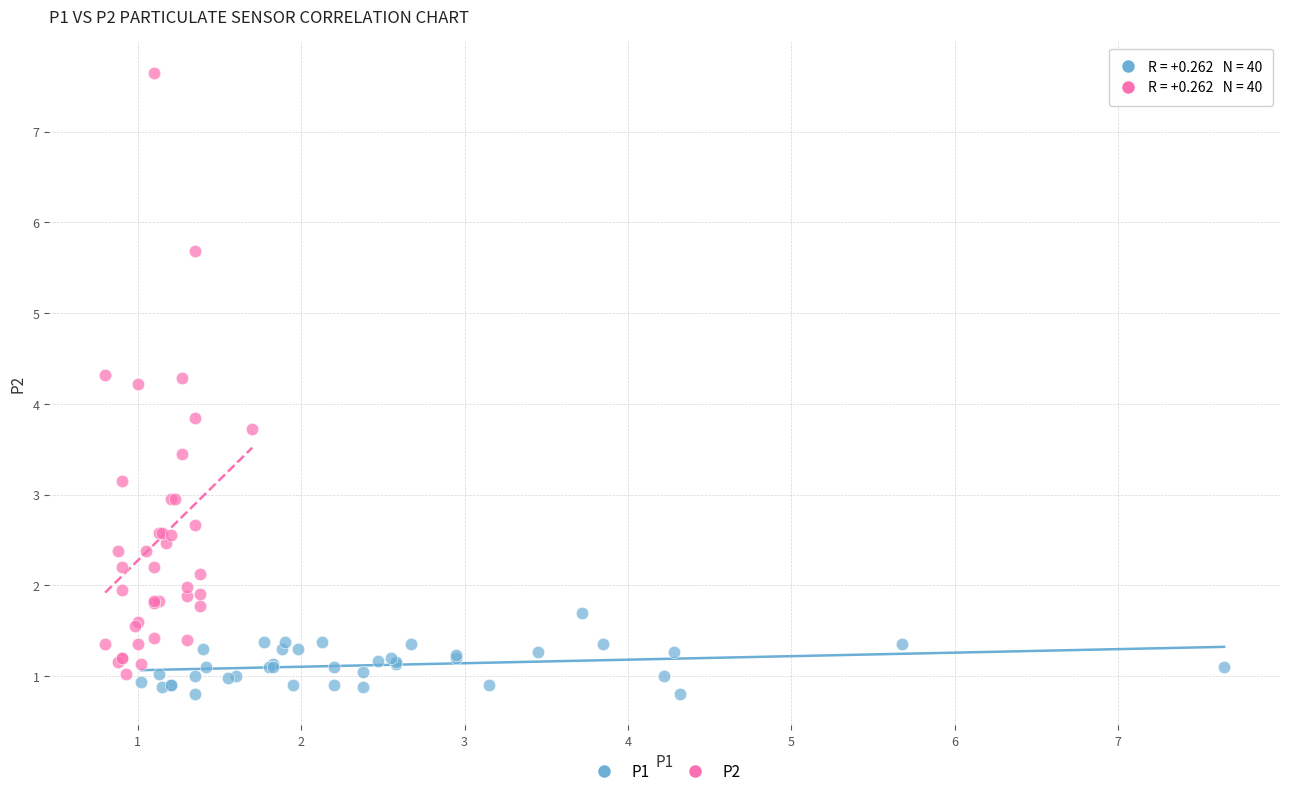

Which series has the largest Y range (max minus min)?

P2